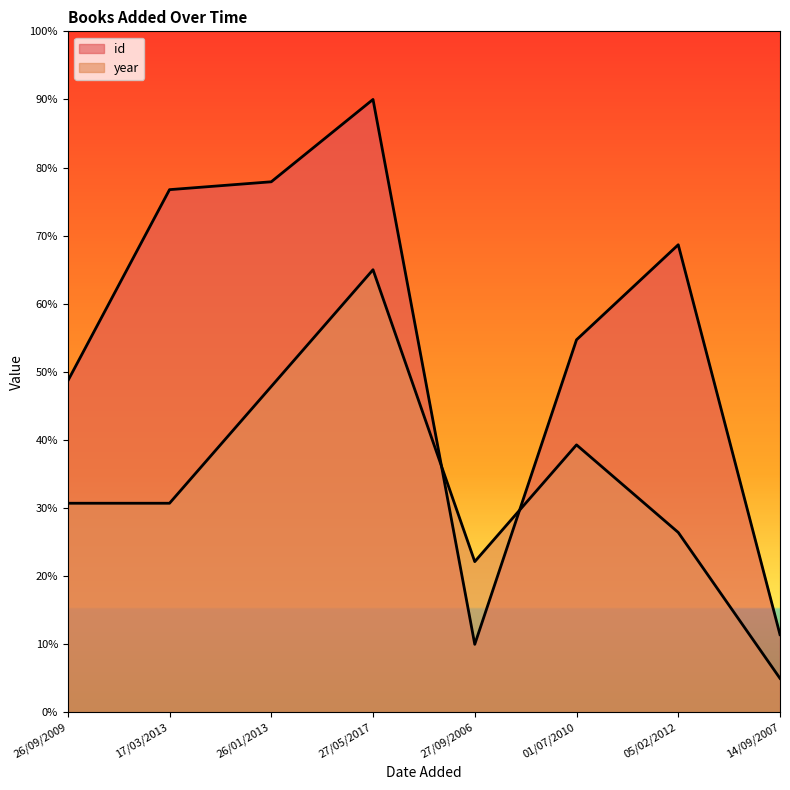

How many values in the id series are below 686?

4